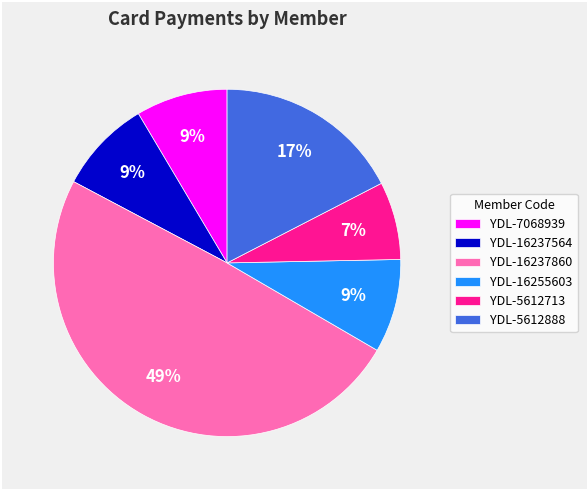

Which category has the biggest portion of the pie?

YDL-16237860